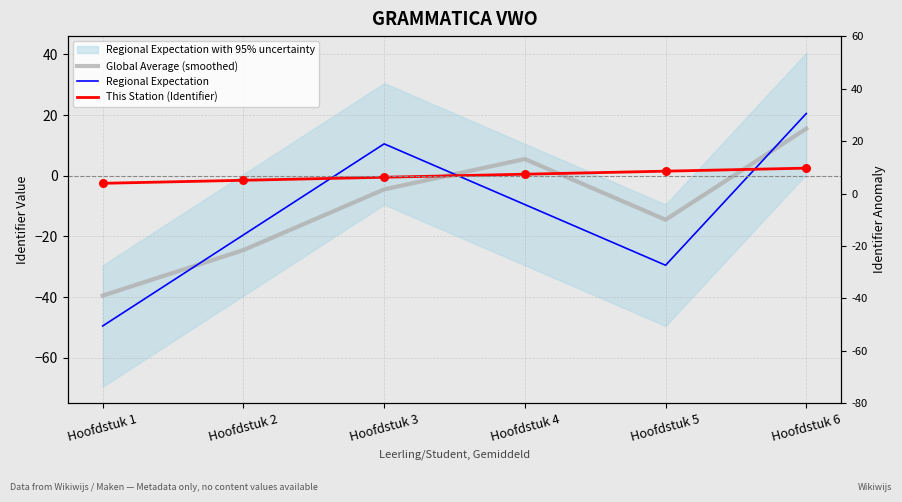

What is the total value across all series at Hoofdstuk 3?

5.5